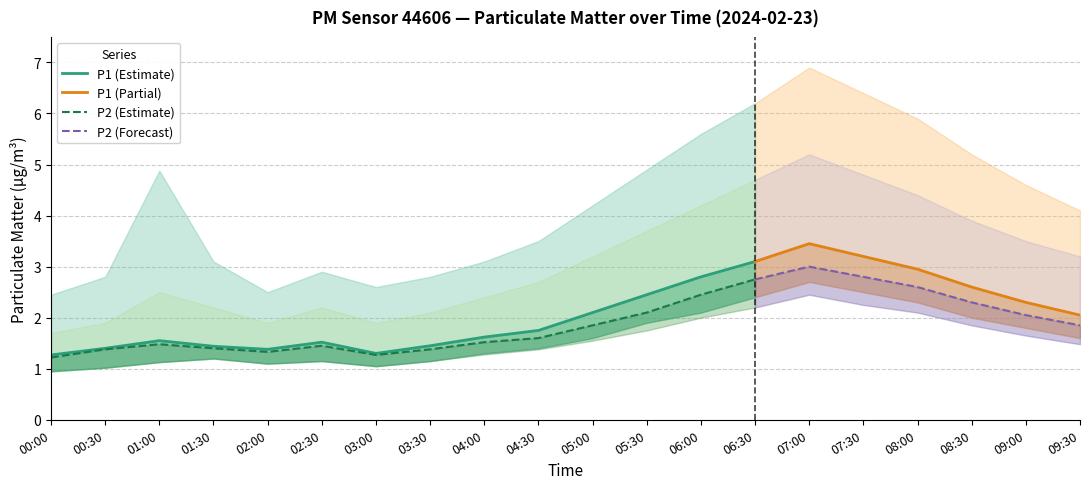

Between 03:30 and 04:30, which series saw the biggest shift?

P1_upper